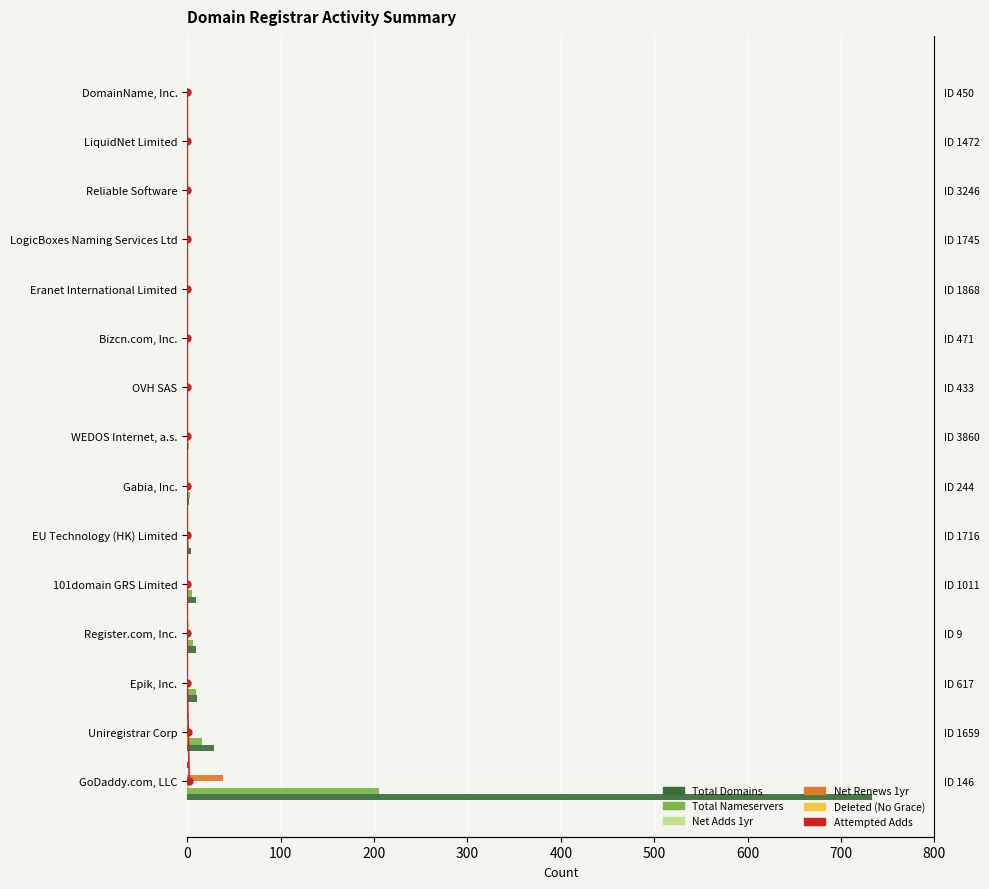

What is the average value of the Total Domains series?

53